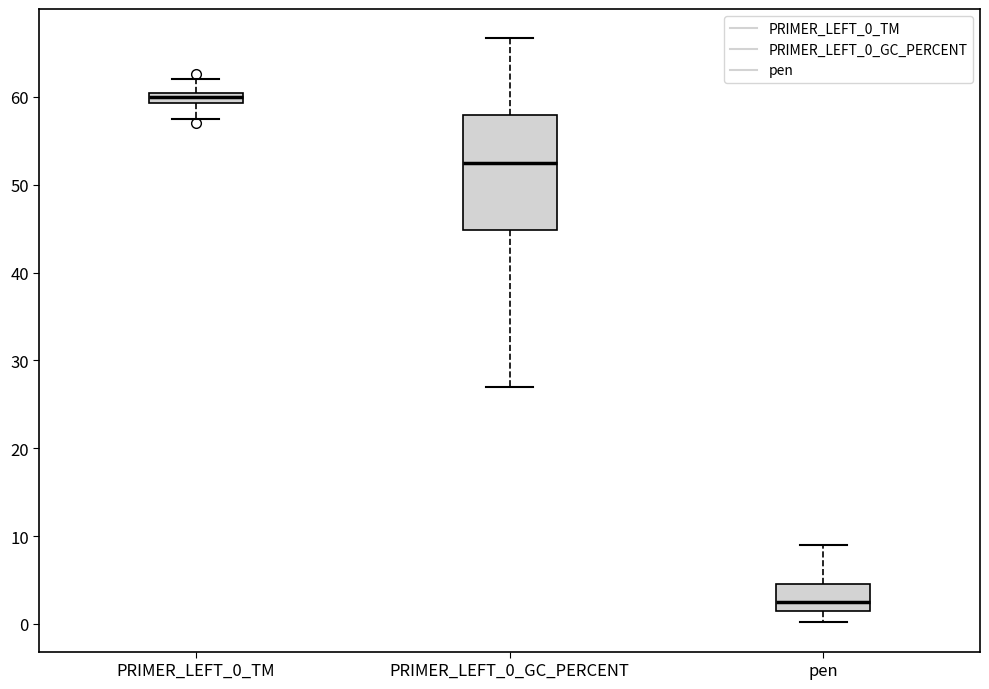

Which box's median line is the highest?

PRIMER_LEFT_0_TM